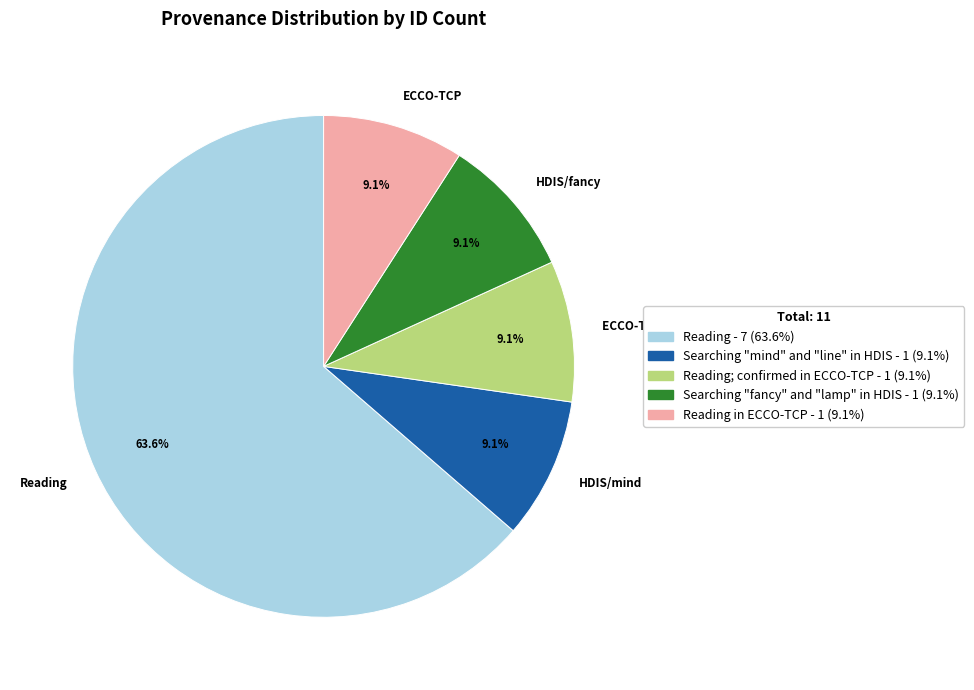

Do ECCO-TCP and ECCO-TCP confirmed together represent more than half of the pie?

No